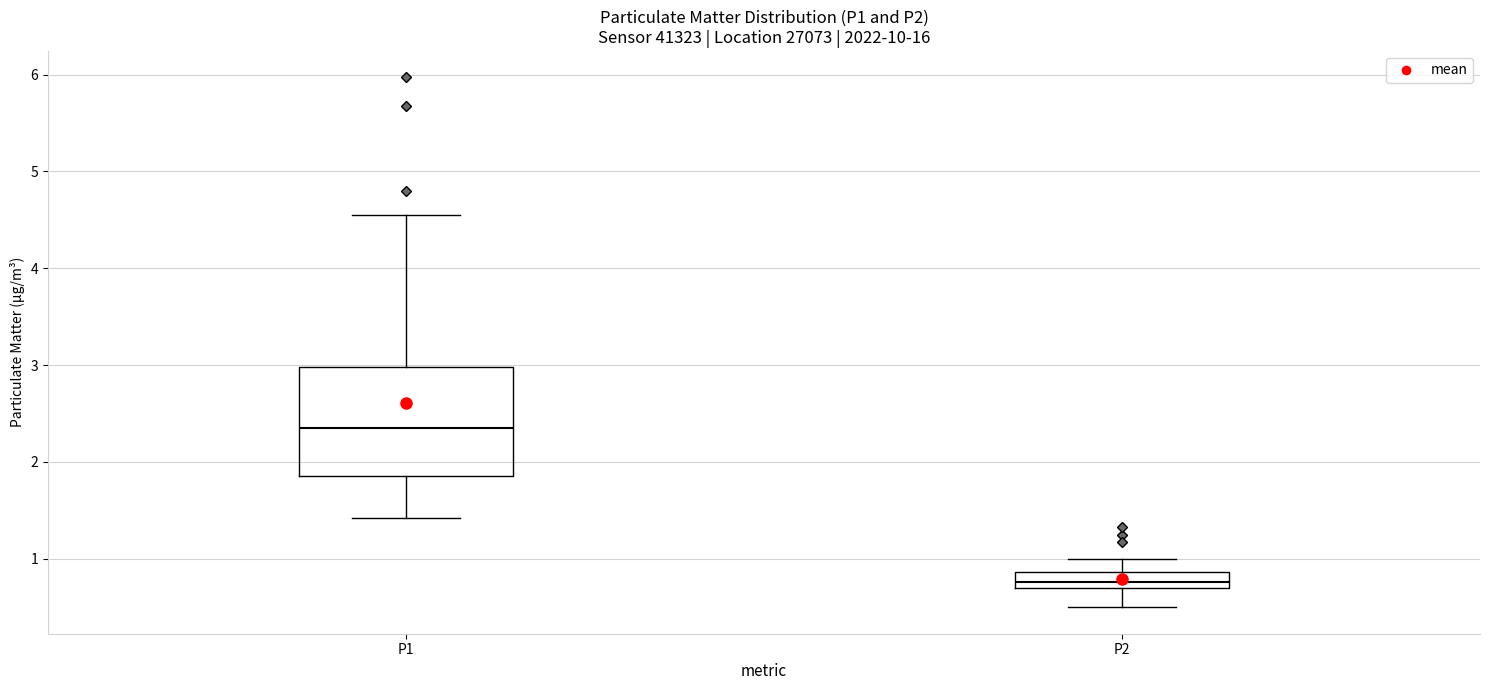

Which box is the tallest, from its lower edge to its upper edge?

P1